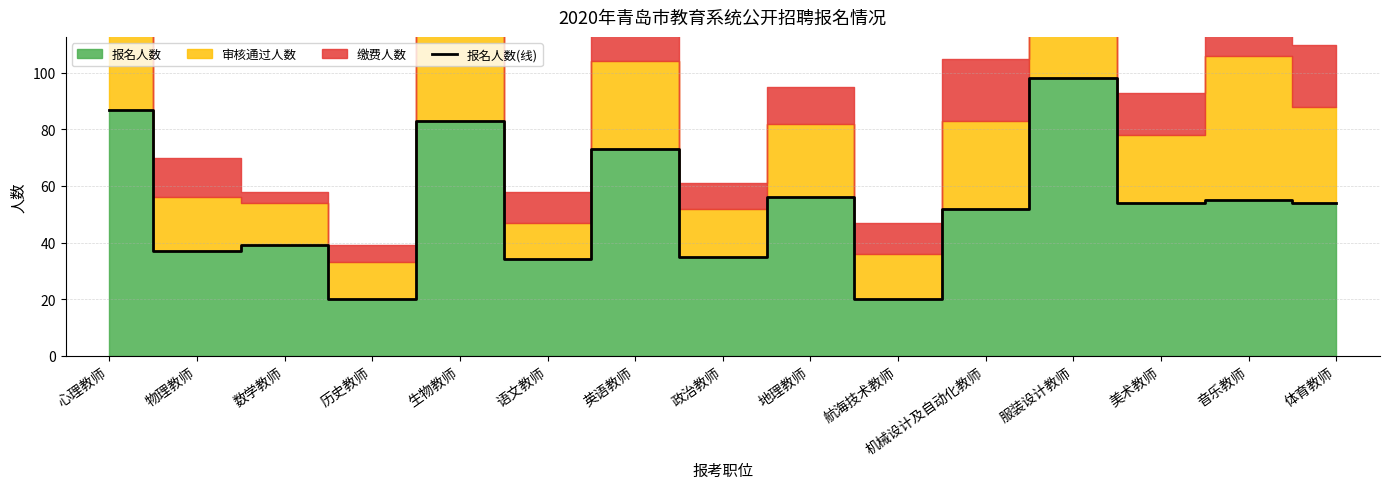

What is the ratio of the value at 生物教师 to the value at 音乐教师?

1.5